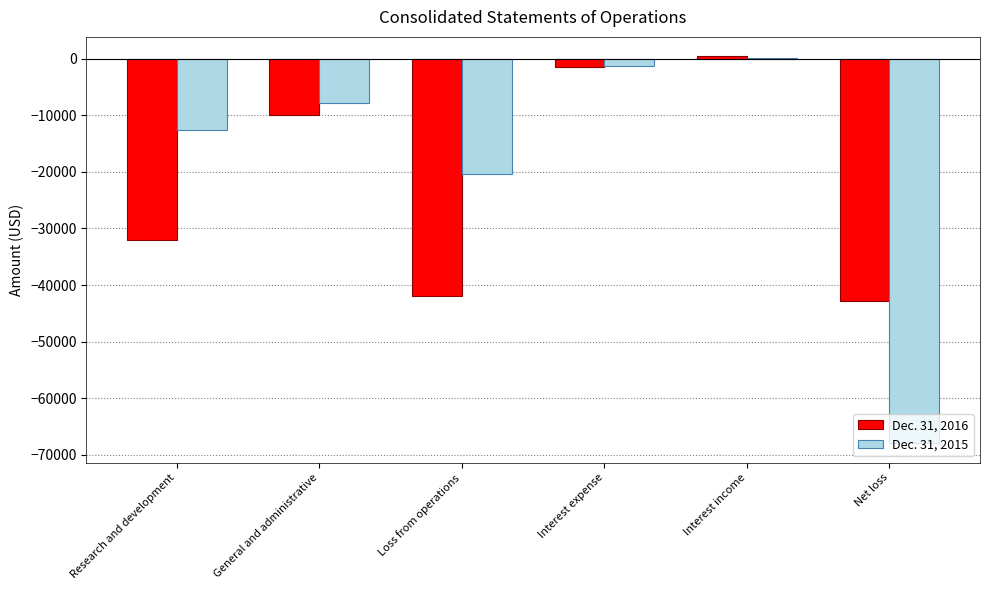

What is the spread (max minus min) of values at General and administrative?

2052